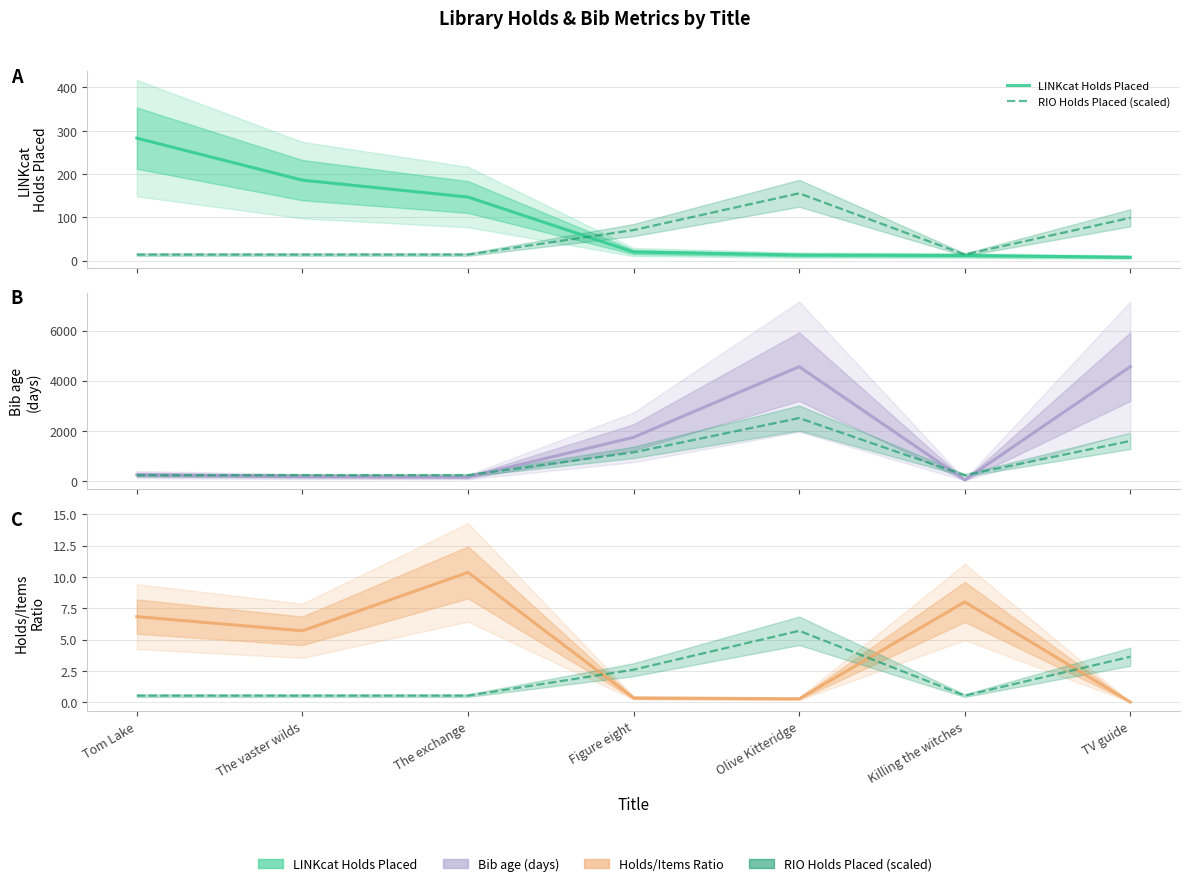

At Killing the witches, list the series in order from smallest to largest.

RIO Holds Placed (scaled), LINKcat bib holds/items ratio, LINKcat Holds Placed, Bib age (days)